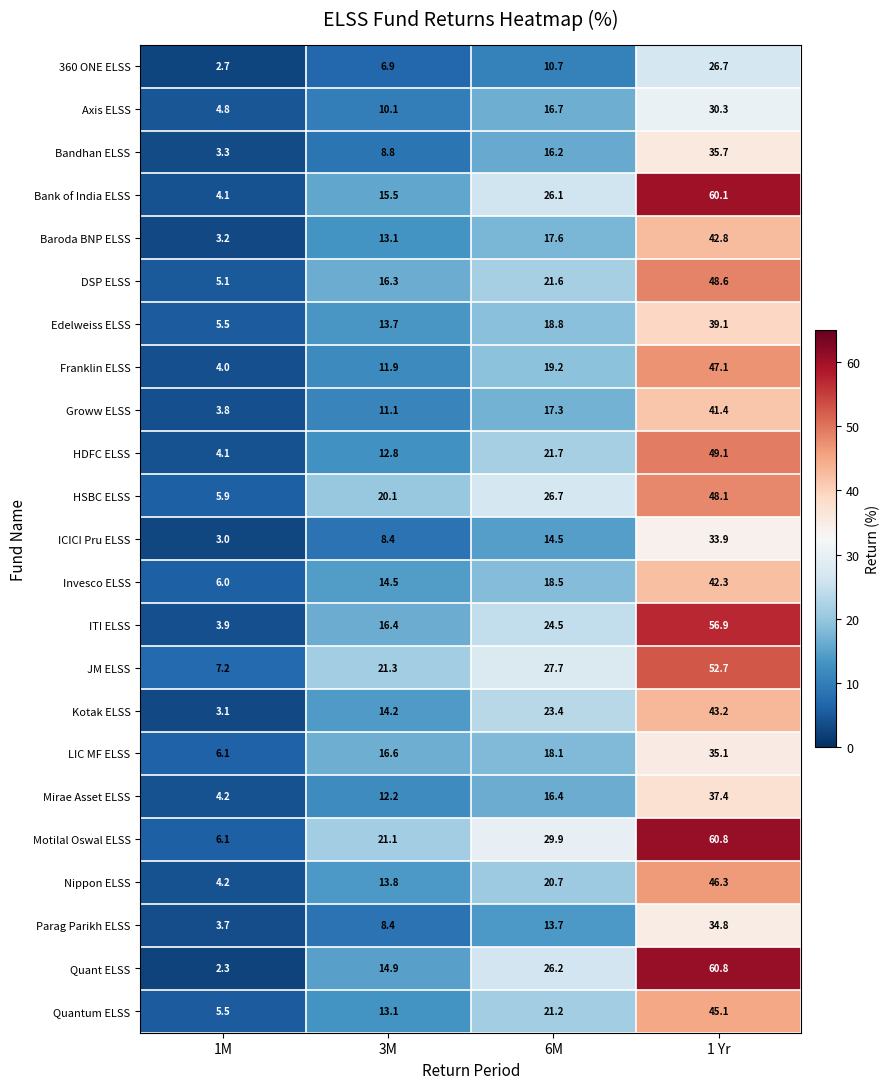

What is the approximate value of Franklin ELSS at 1M?

4.0